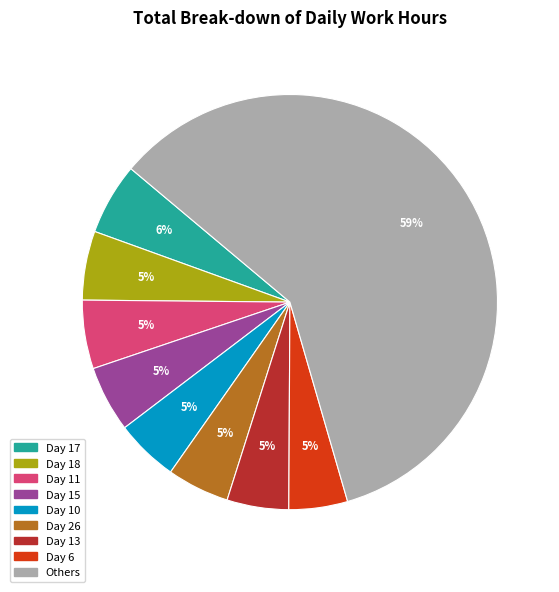

Does any single category account for the majority?

Yes